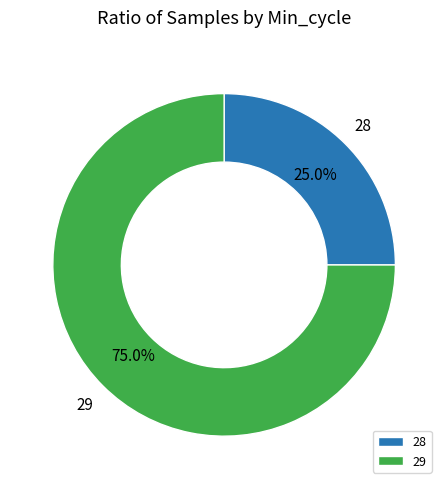

Rank the categories by value from highest to lowest.

29, 28